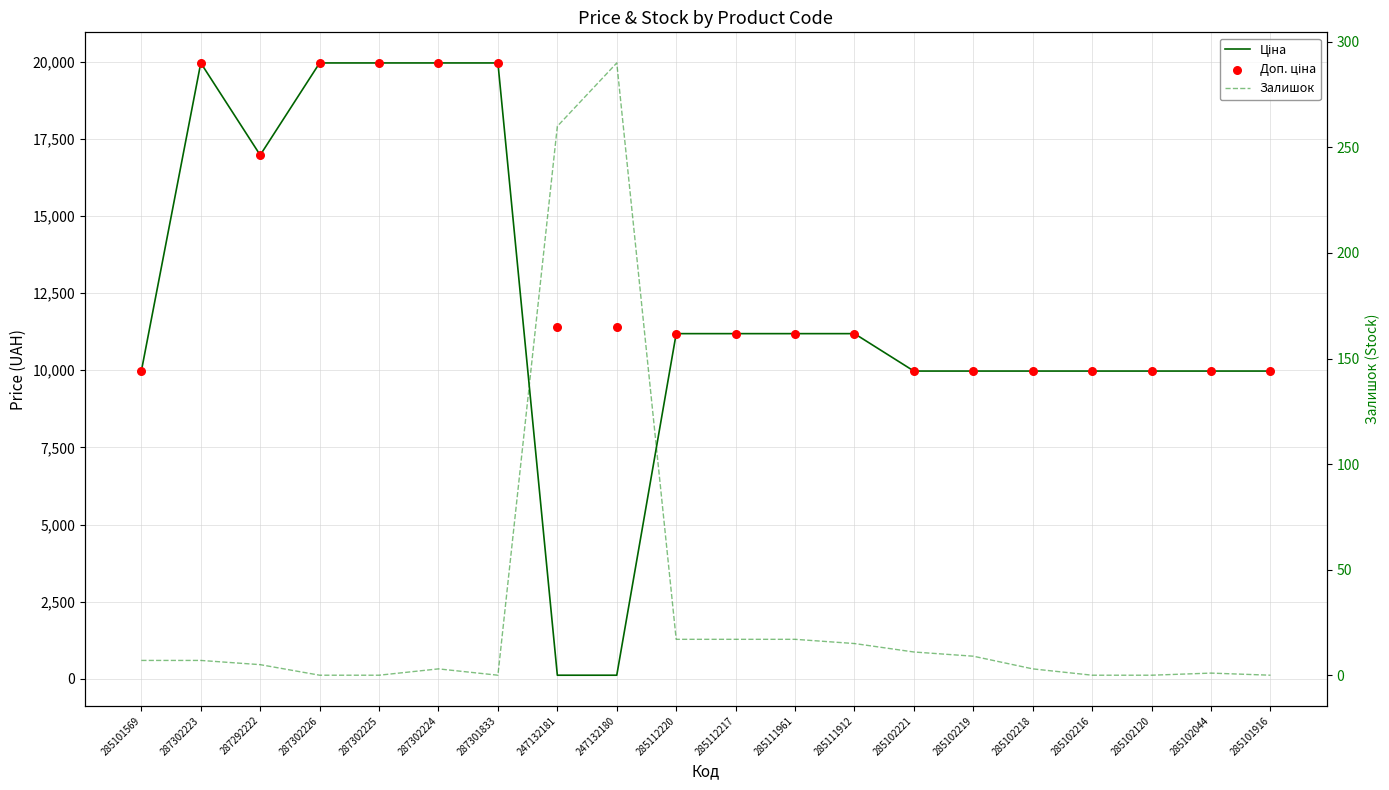

At which category is the sum across all series the highest?

287302223